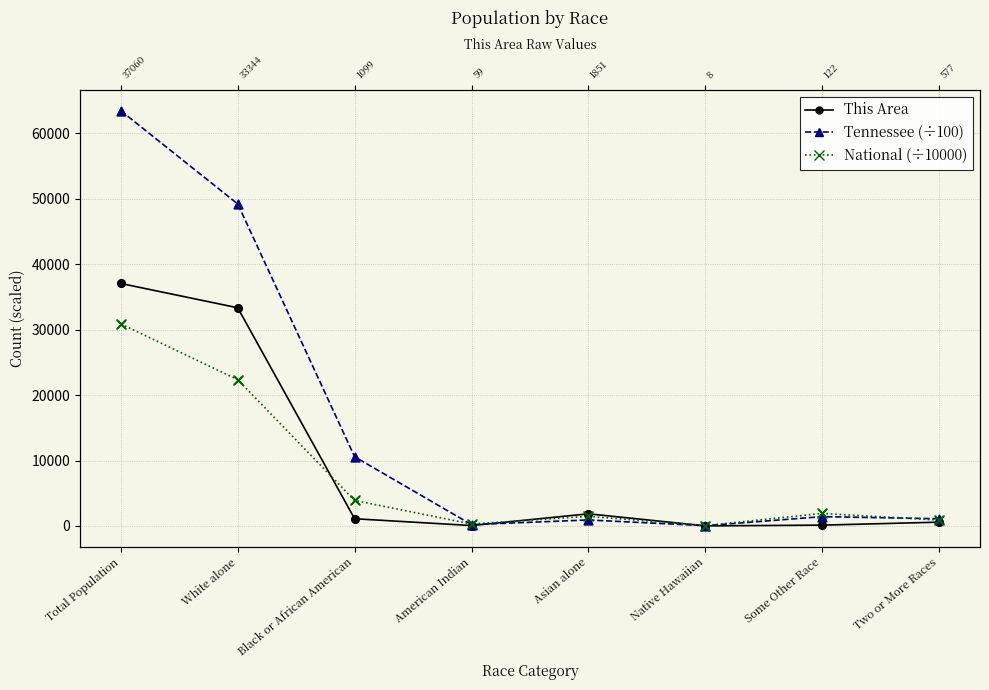

Which series contains the lowest Y value?

This Area